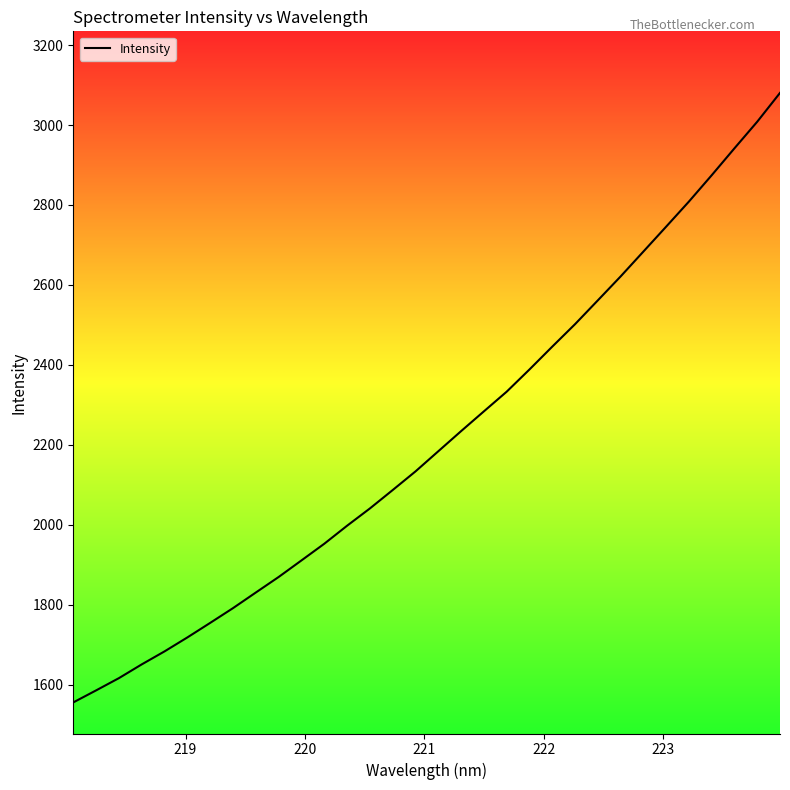

Reading right to left, list all the values displayed in this chart.

3080.3	3008.3	2941.7	2874.3	2808.5	2745.7	2683.3	2621.1	2561.2	2501.7	2445.5	2388.4	2332.8	2283.6	2234.1	2183.8	2133.4	2086.7	2040.7	1997.5	1952.4	1910.7	1869.3	1830.5	1791.4	1754.5	1718.1	1683.2	1650.6	1616.2	1585.6	1555.5